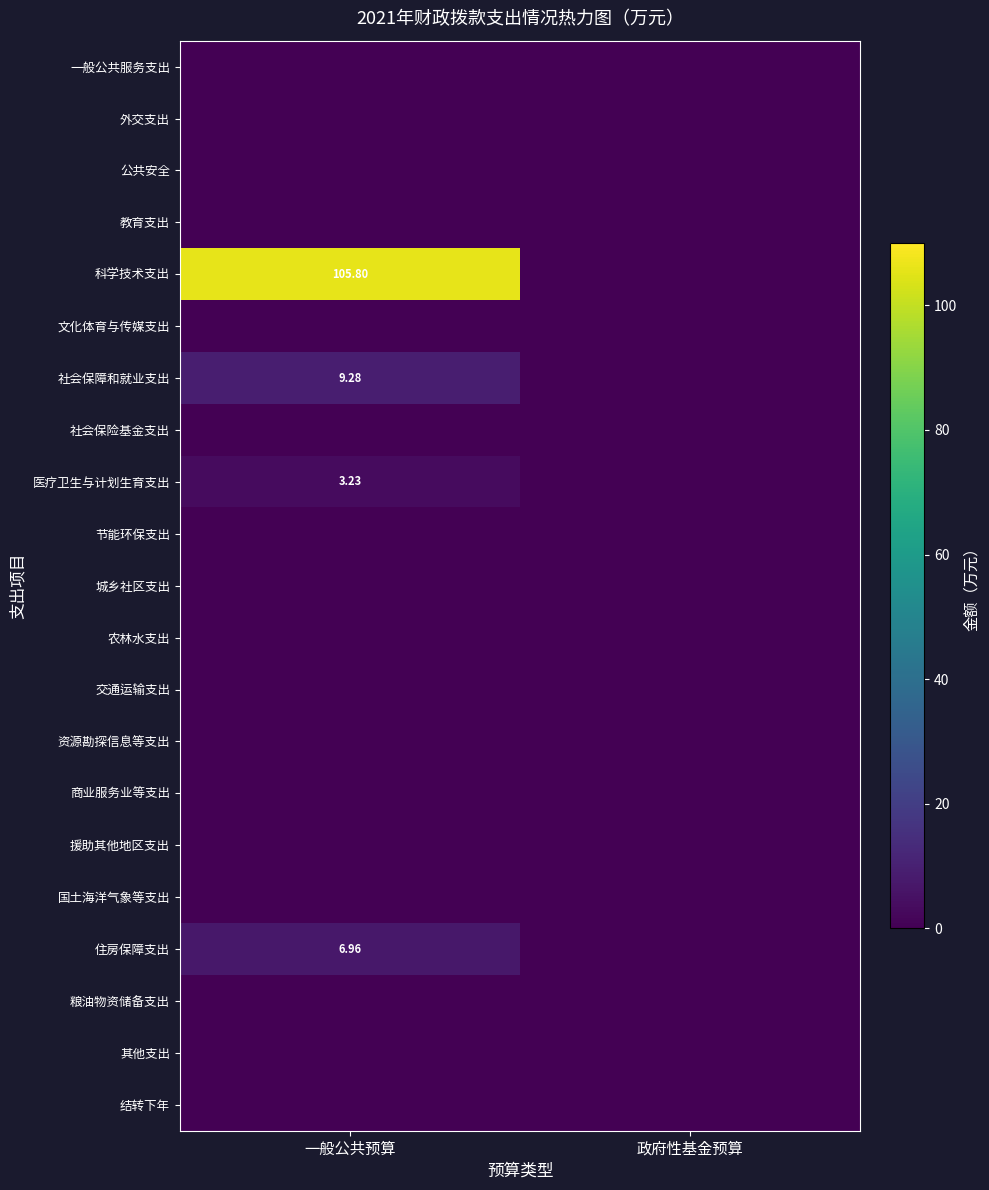

Rank the series by their maximum value, from lowest to highest.

一般公共服务支出, 外交支出, 公共安全, 教育支出, 文化体育与传媒支出, 社会保险基金支出, 节能环保支出, 城乡社区支出, 农林水支出, 交通运输支出, 资源勘探信息等支出, 商业服务业等支出, 援助其他地区支出, 国土海洋气象等支出, 粮油物资储备支出, 其他支出, 结转下年, 医疗卫生与计划生育支出, 住房保障支出, 社会保障和就业支出, 科学技术支出